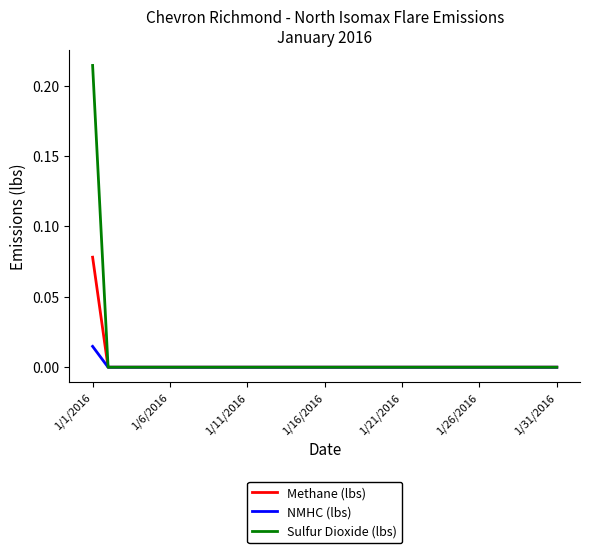

Which series has the largest range (max minus min)?

Sulfur Dioxide (lbs)